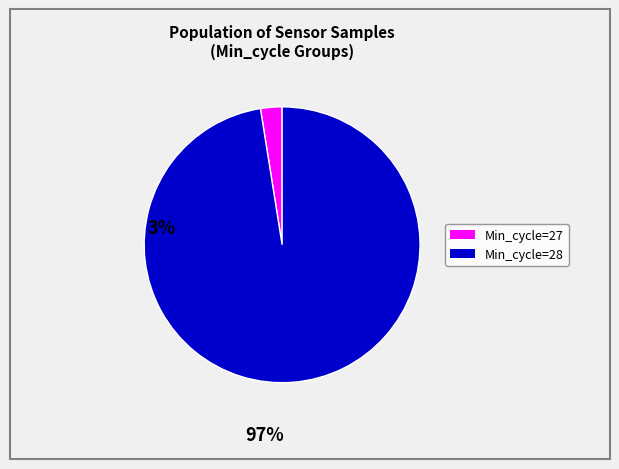

Is there a majority slice in this chart?

Yes